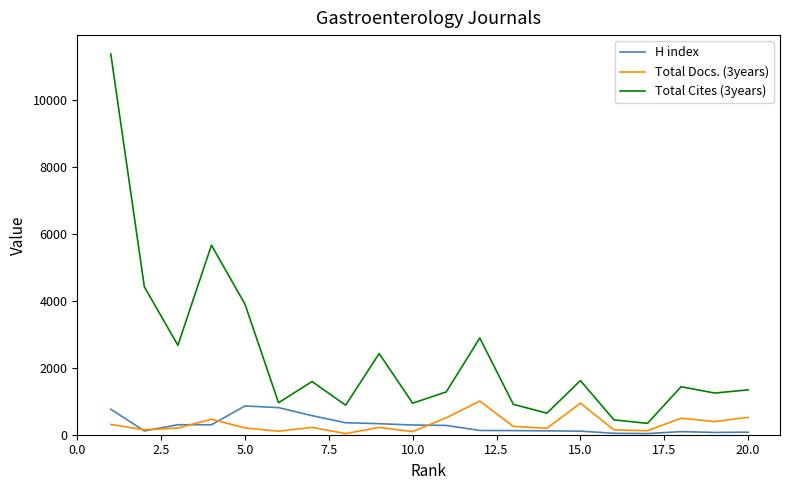

Which series has the widest spread of values?

Total Cites (3years)